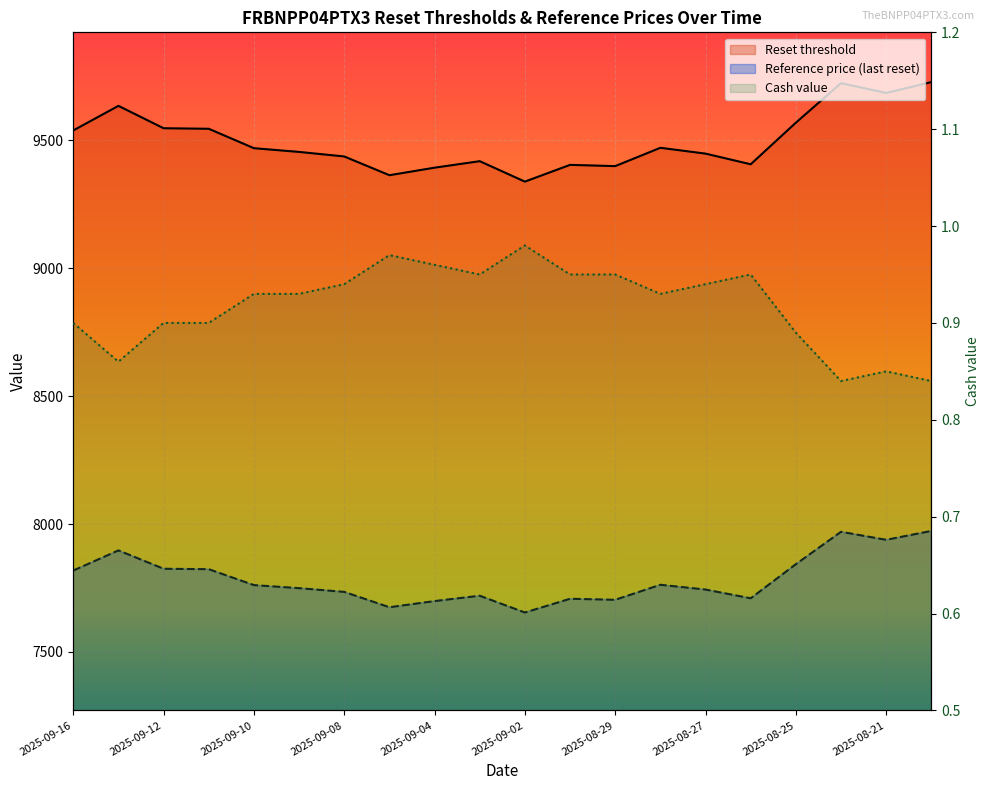

What is the average value of the Reset threshold series?

9498.3